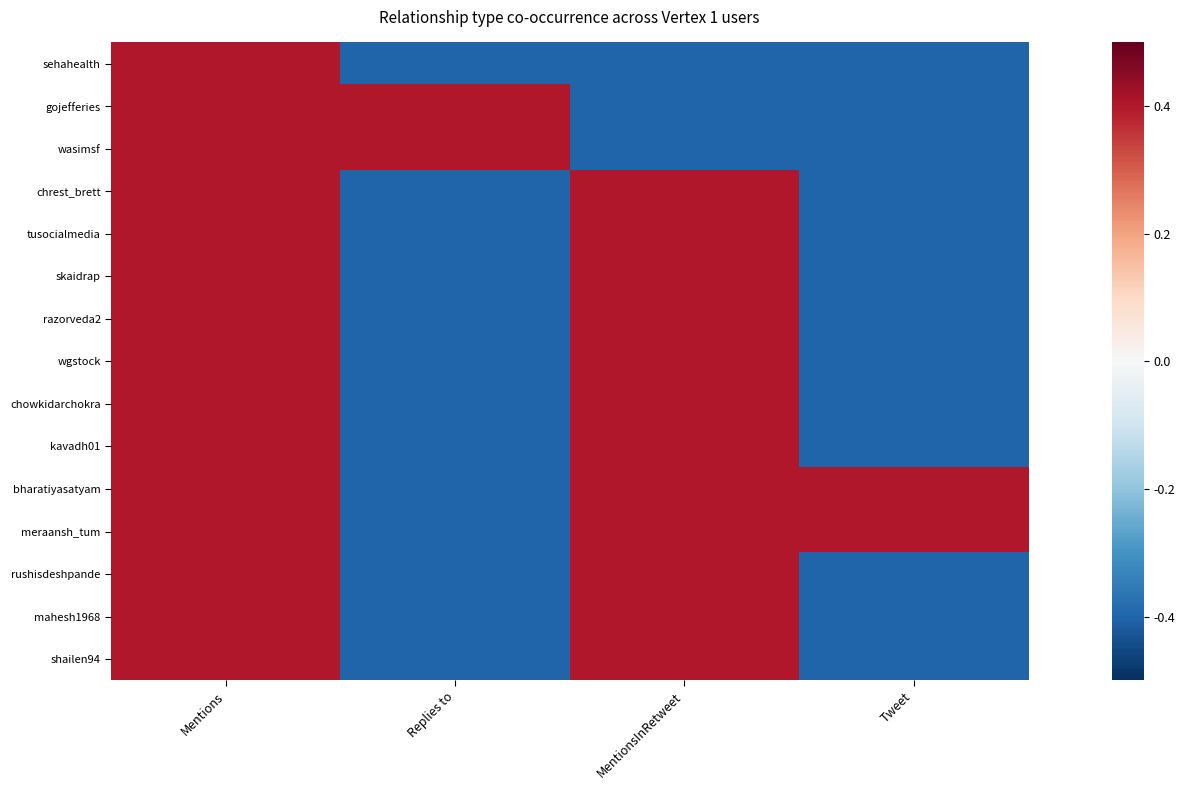

What is the maximum value shown in the chart?

0.4